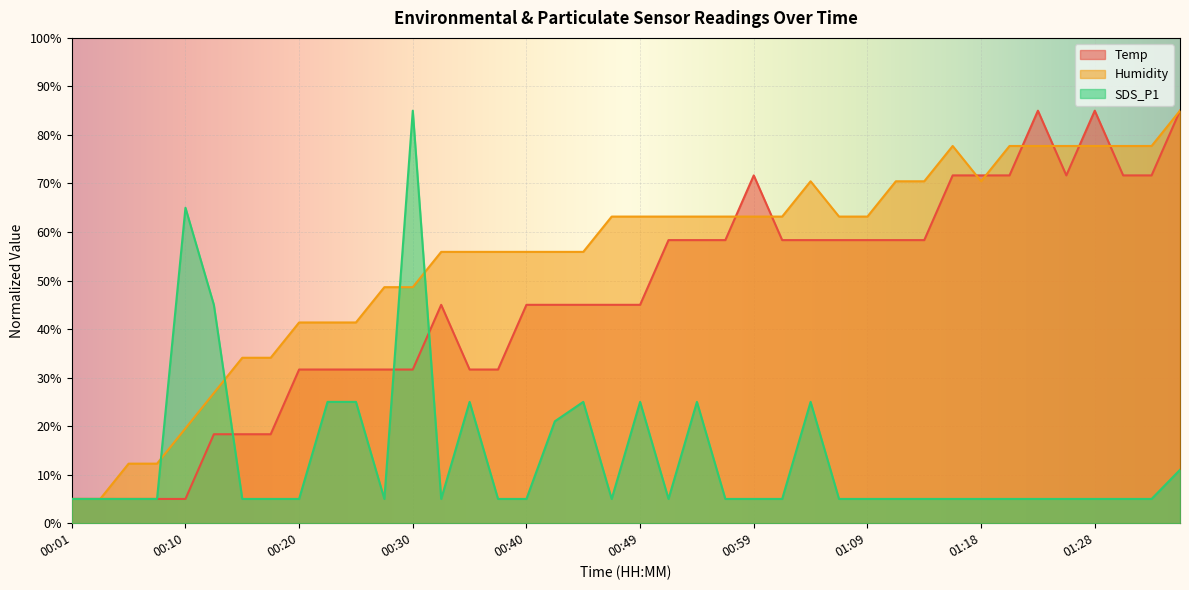

What is the total value across all series at 00:54?

146.5